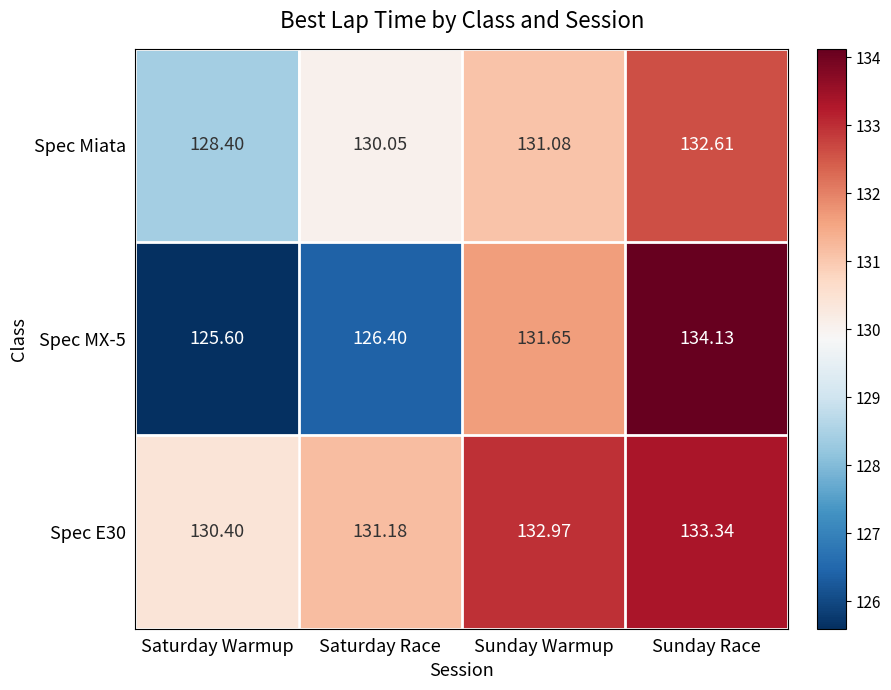

Rank the series by their maximum value, from lowest to highest.

Spec Miata, Spec E30, Spec MX-5